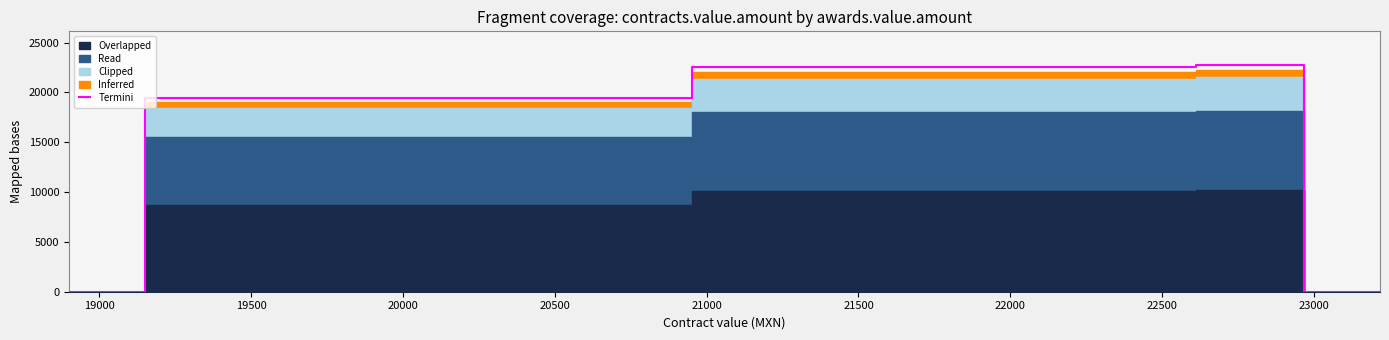

What is the highest value of the Termini series?

22717.7